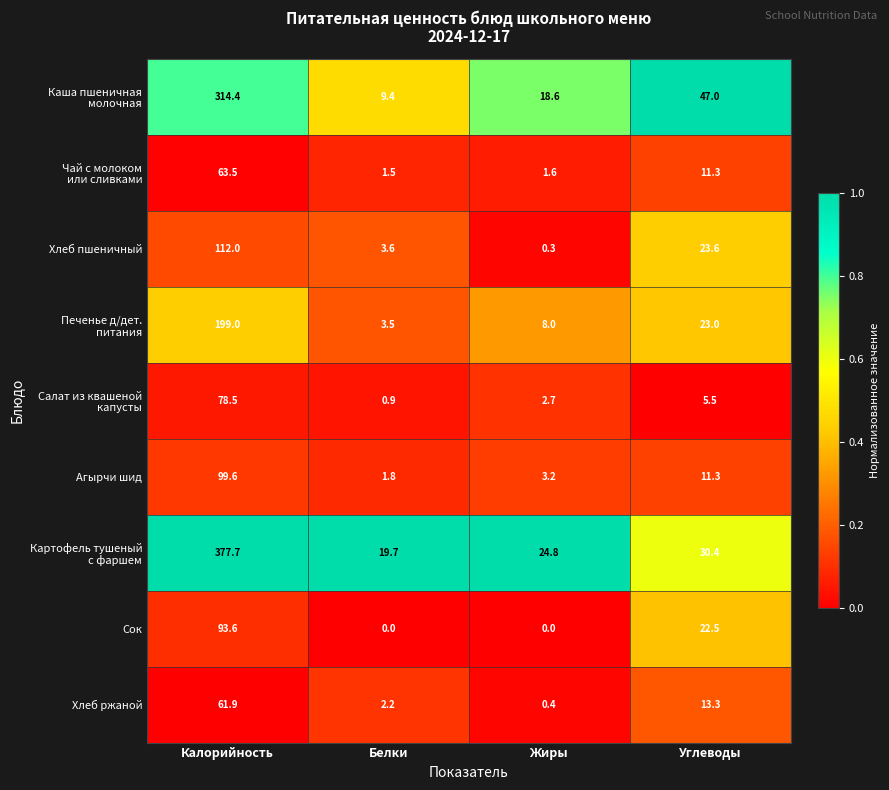

At which category is the sum across all series the highest?

Калорийность